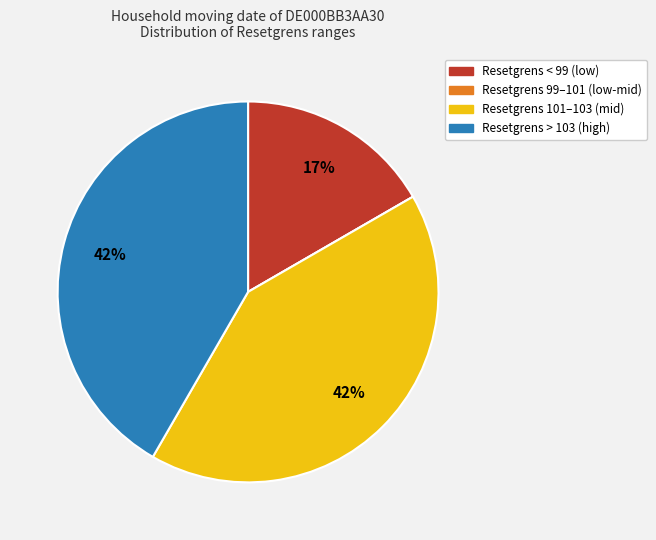

Is there a majority slice in this chart?

No